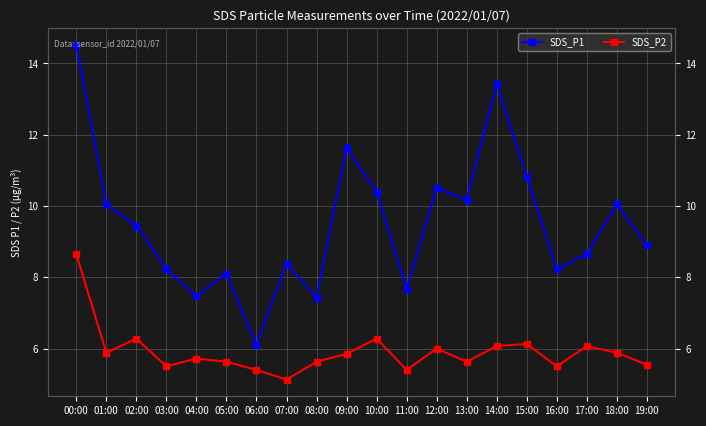

Which series has the largest total across all categories?

SDS_P1